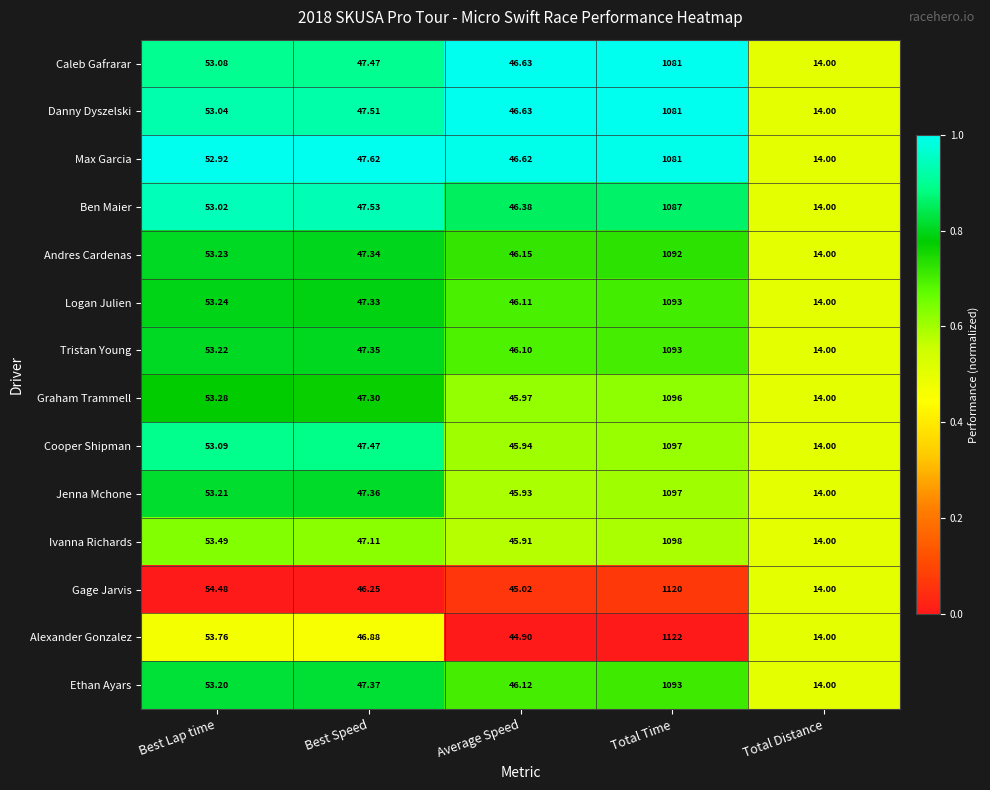

At which label is Jenna Mchone closest to 555?

Best Lap time